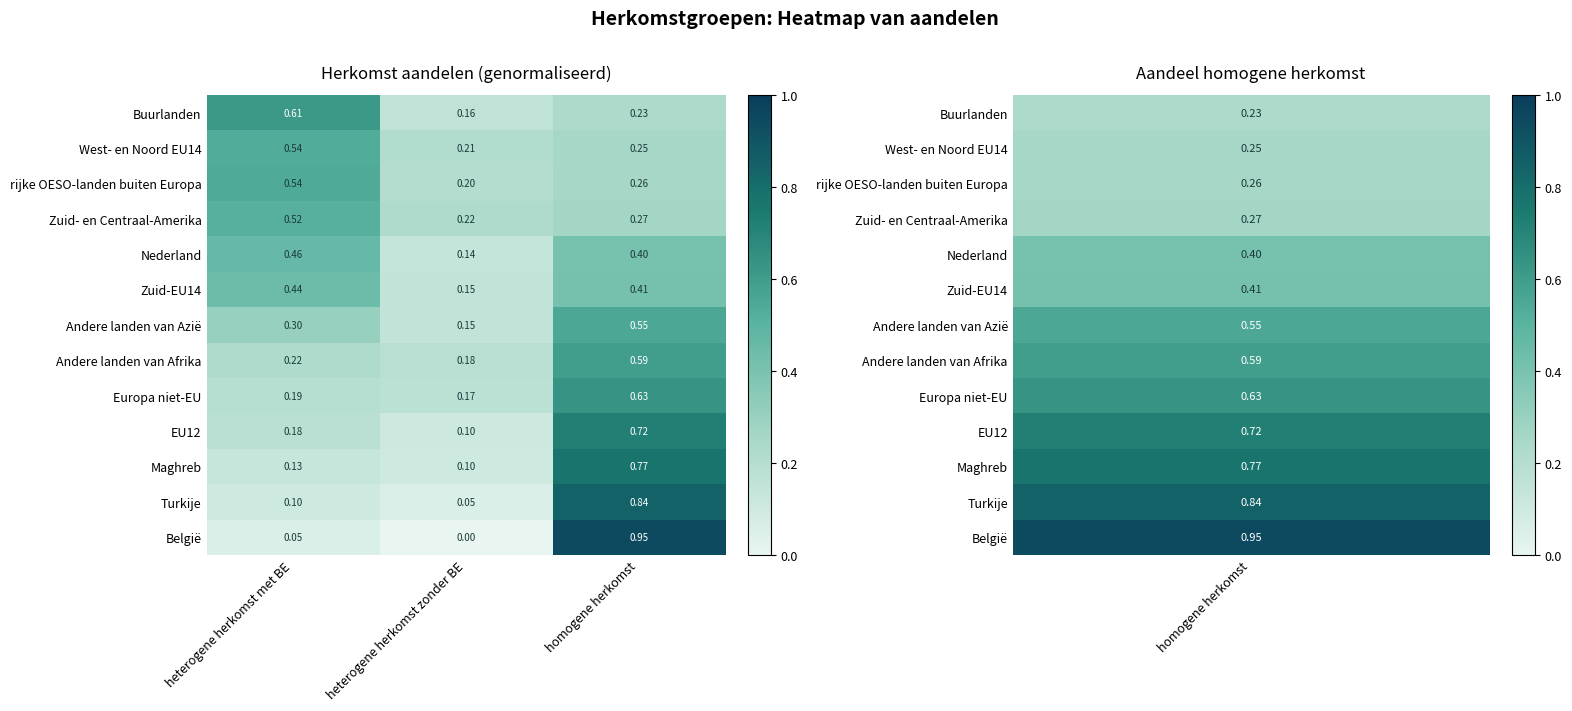

List the labels in order of Europa niet-EU value, largest first.

homogene herkomst, heterogene herkomst met BE, heterogene herkomst zonder BE